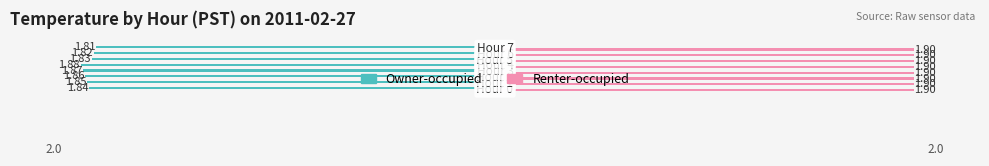

List the series in order of their peak value, highest first.

Renter-occupied, Owner-occupied